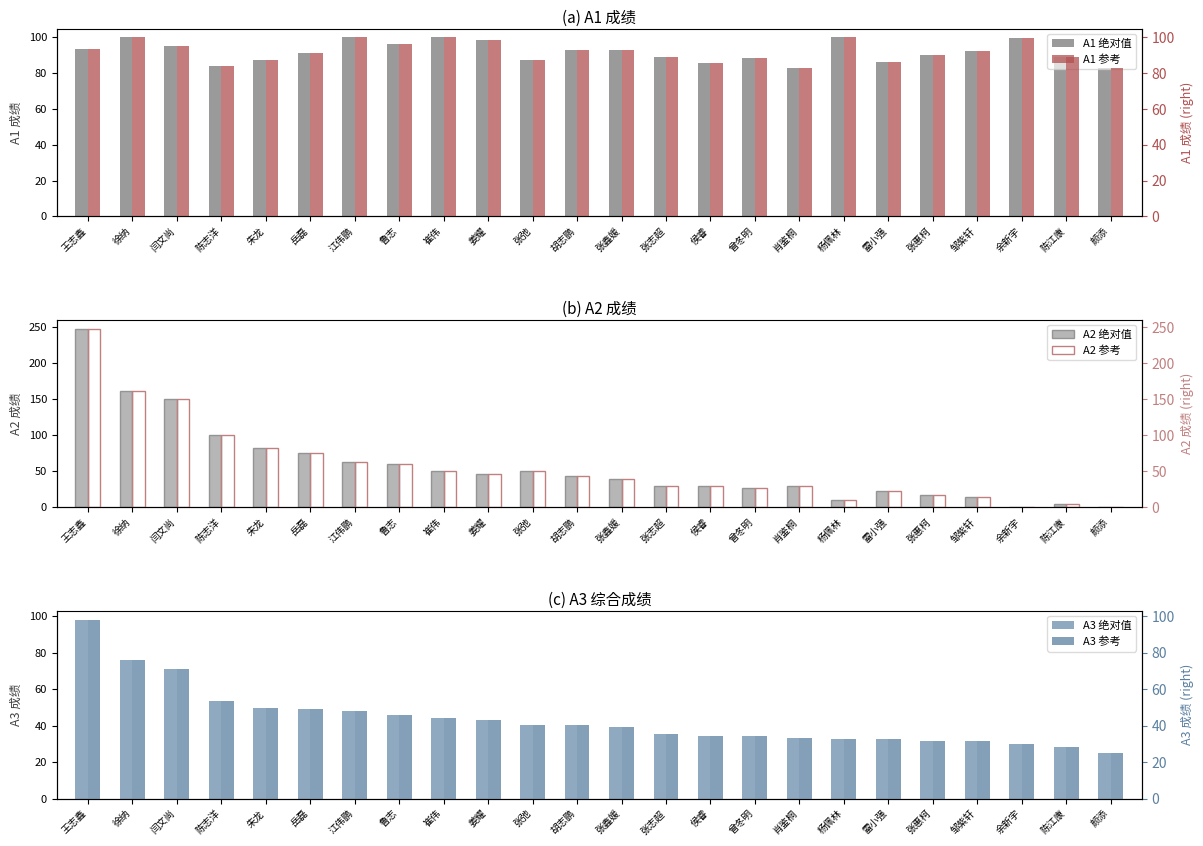

What is the average value of the A2 (right) series?

56.6